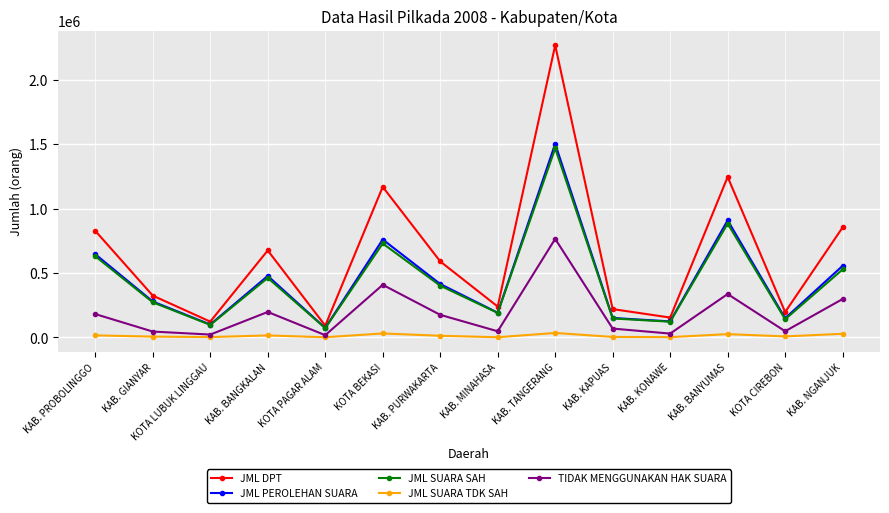

How many series are shown in this chart?

5